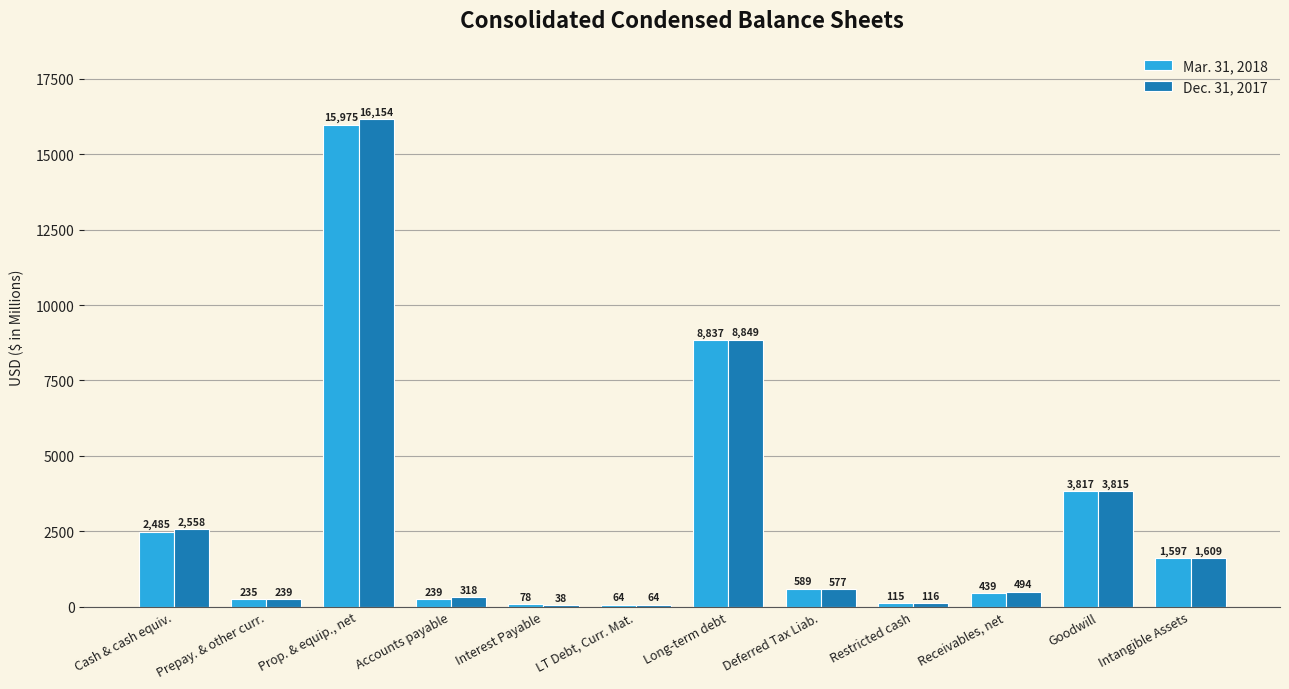

The value of Mar. 31, 2018 at Interest Payable is 78. True or false?

True